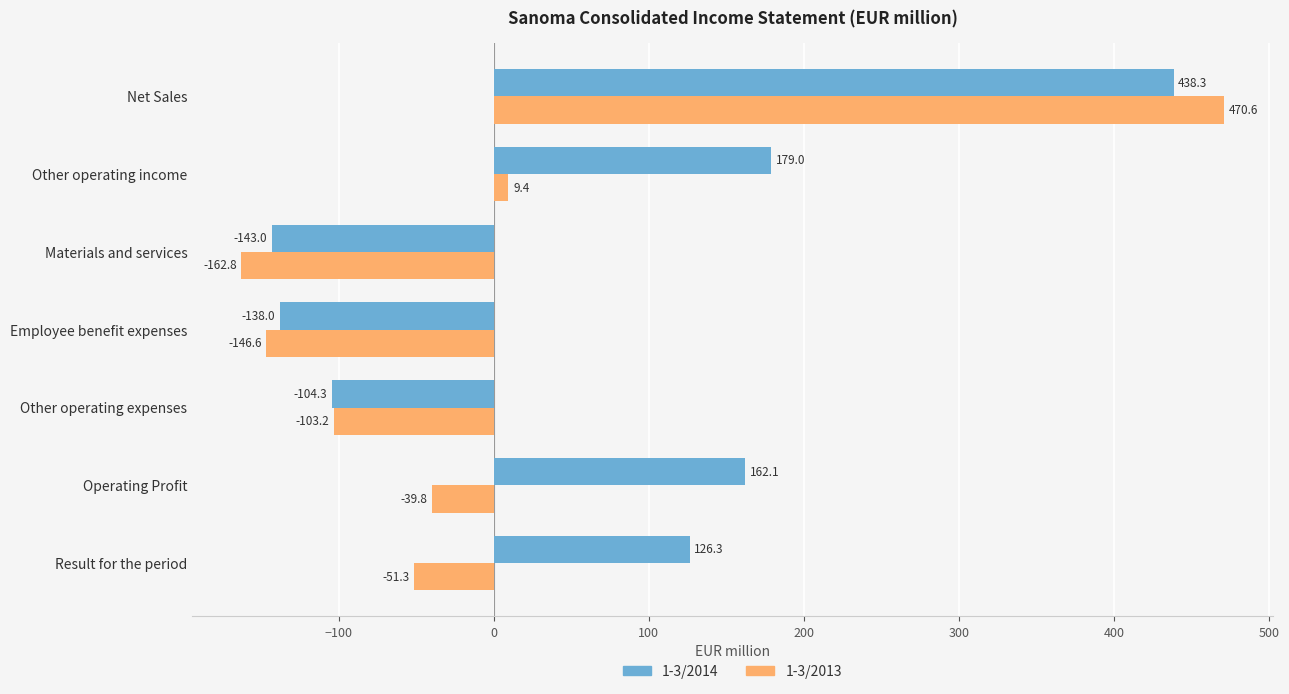

What is the sum of all 1-3/2014 values?

520.4